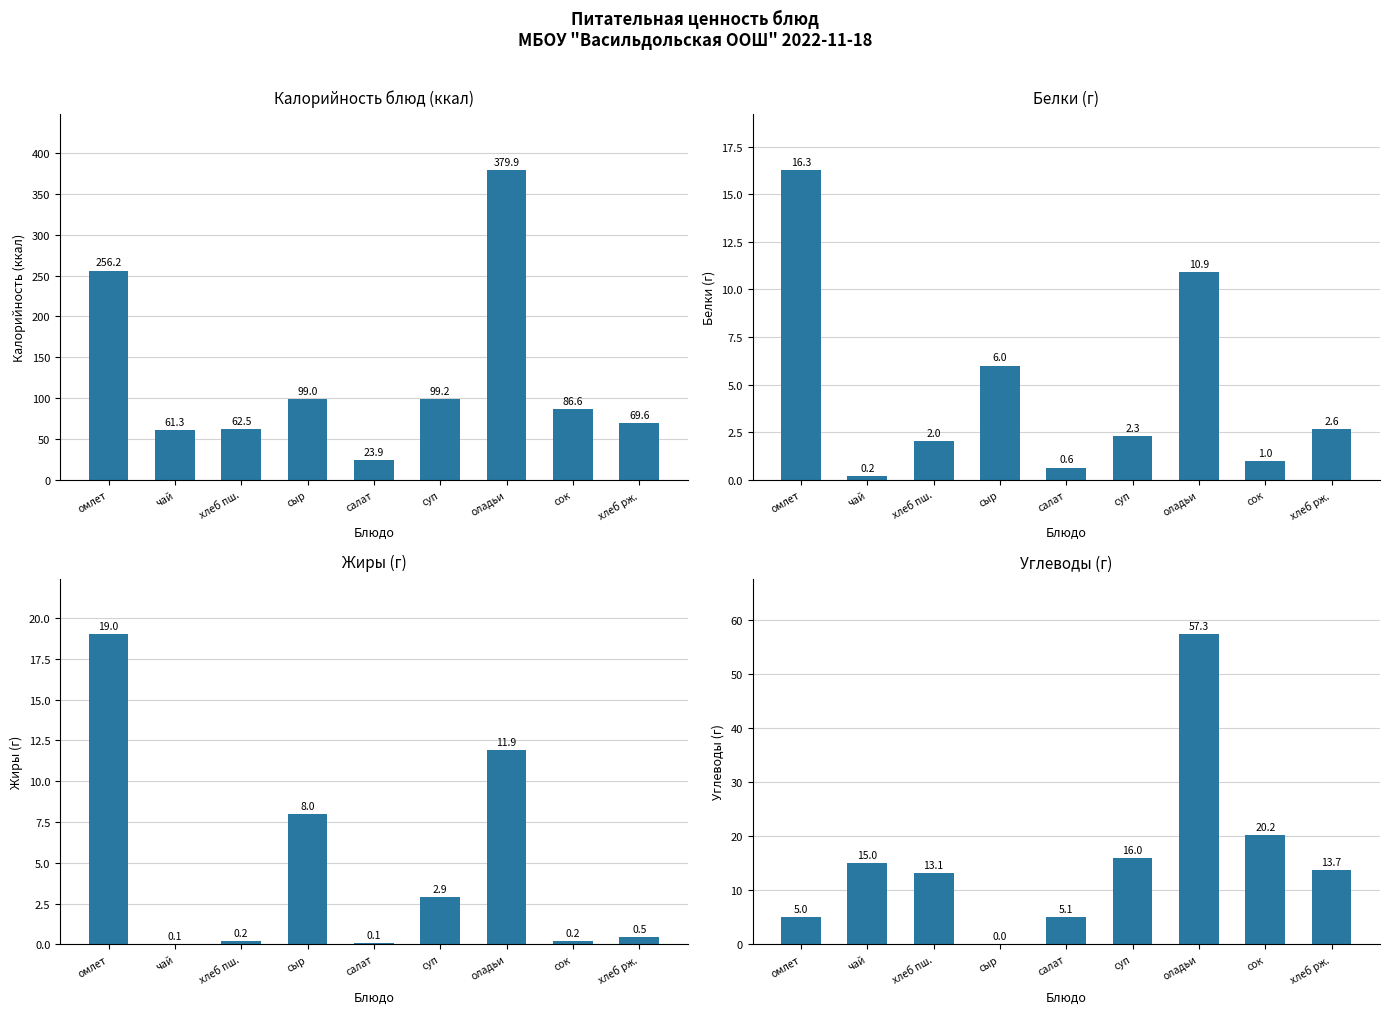

Rank the series by their maximum value, from highest to lowest.

Калорийность, Углеводы, Жиры, Белки